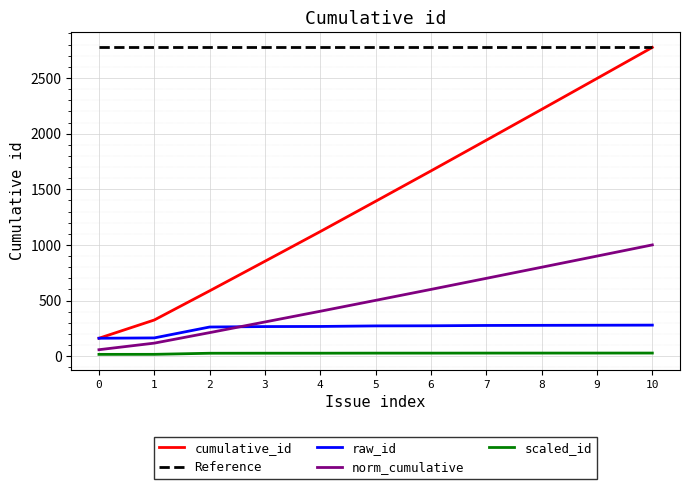

True or false: scaled_id and raw_id cross at least once.

False